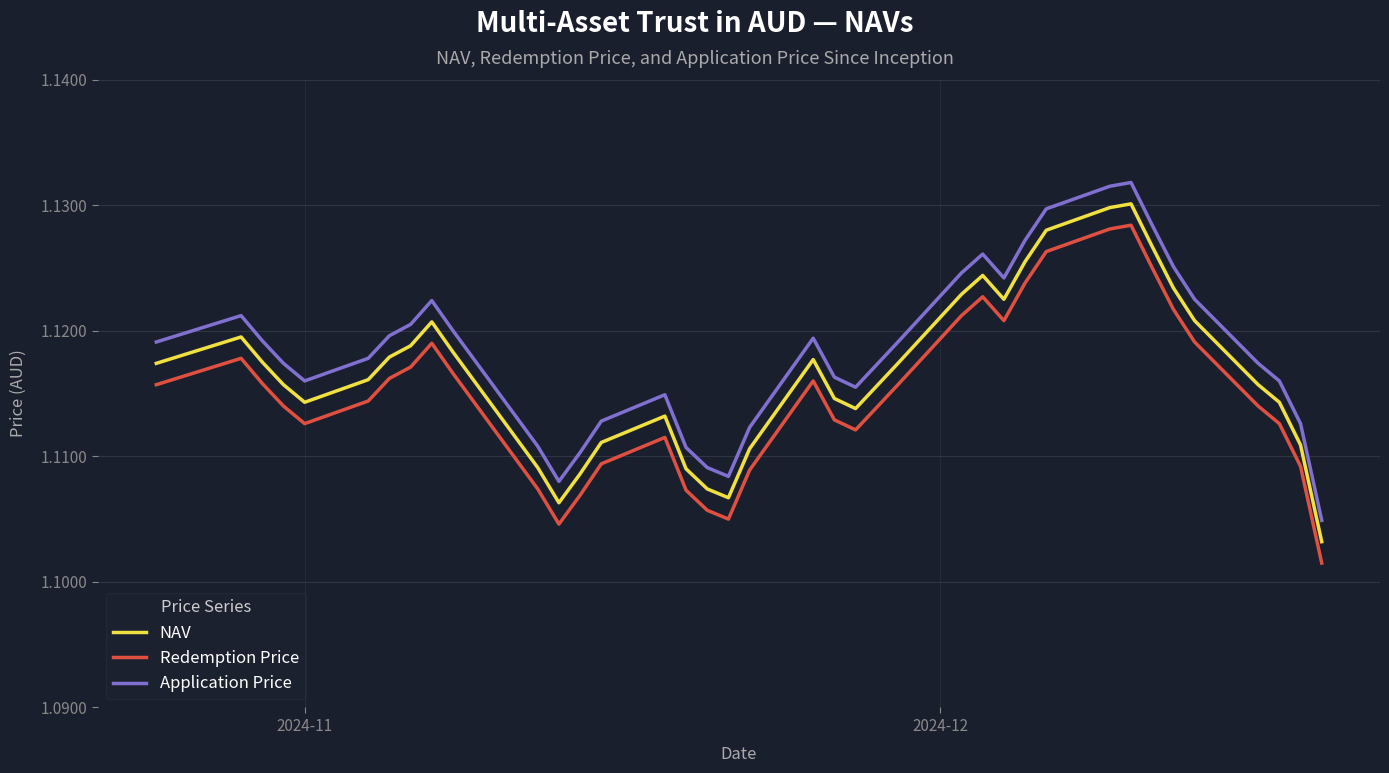

True or false: Redemption Price and Application Price cross at least once.

False